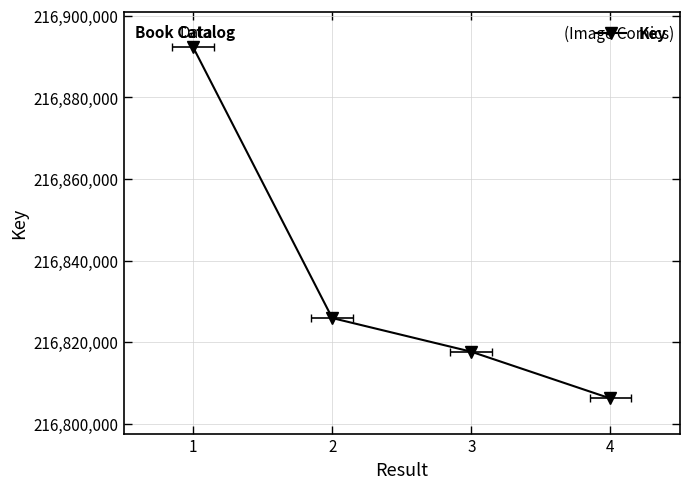

Does the chart display data point markers on the line(s)?

Yes